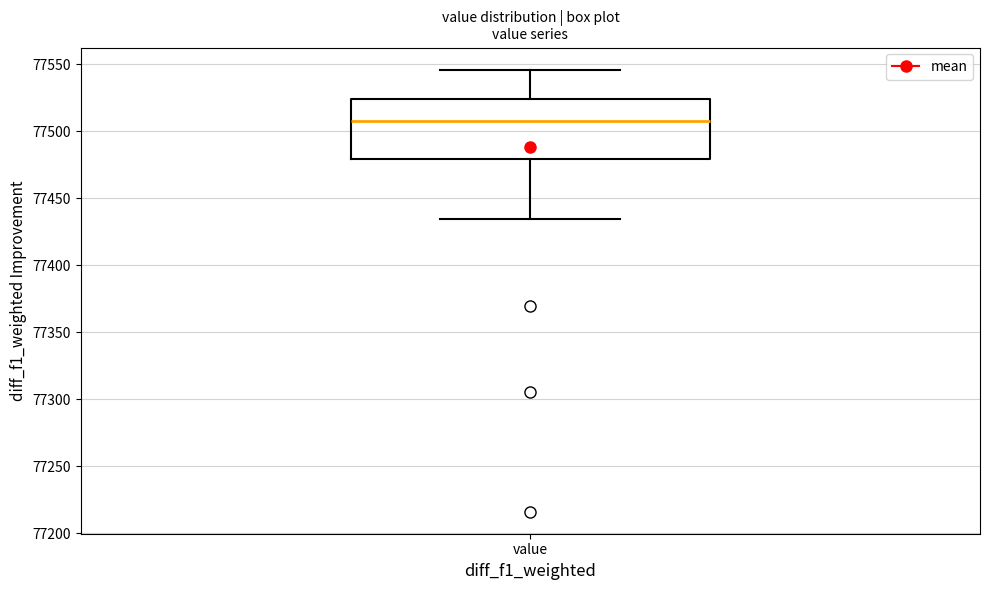

Read this box plot against the y-axis: the position of the median line, the range covered by the box, and the ends of both whiskers. The values are not printed on the chart, so give them approximately, as read against the axis.

median 77510, box 77480 to 77525, whiskers 77435 to 77545